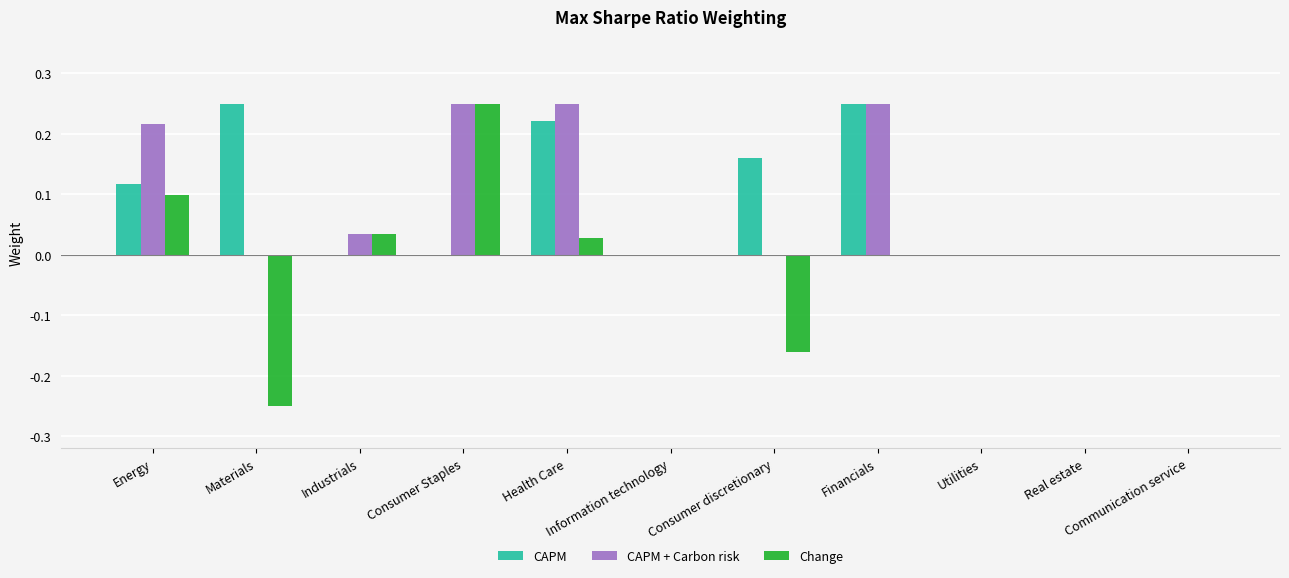

What is the sum of all CAPM values?

1.0